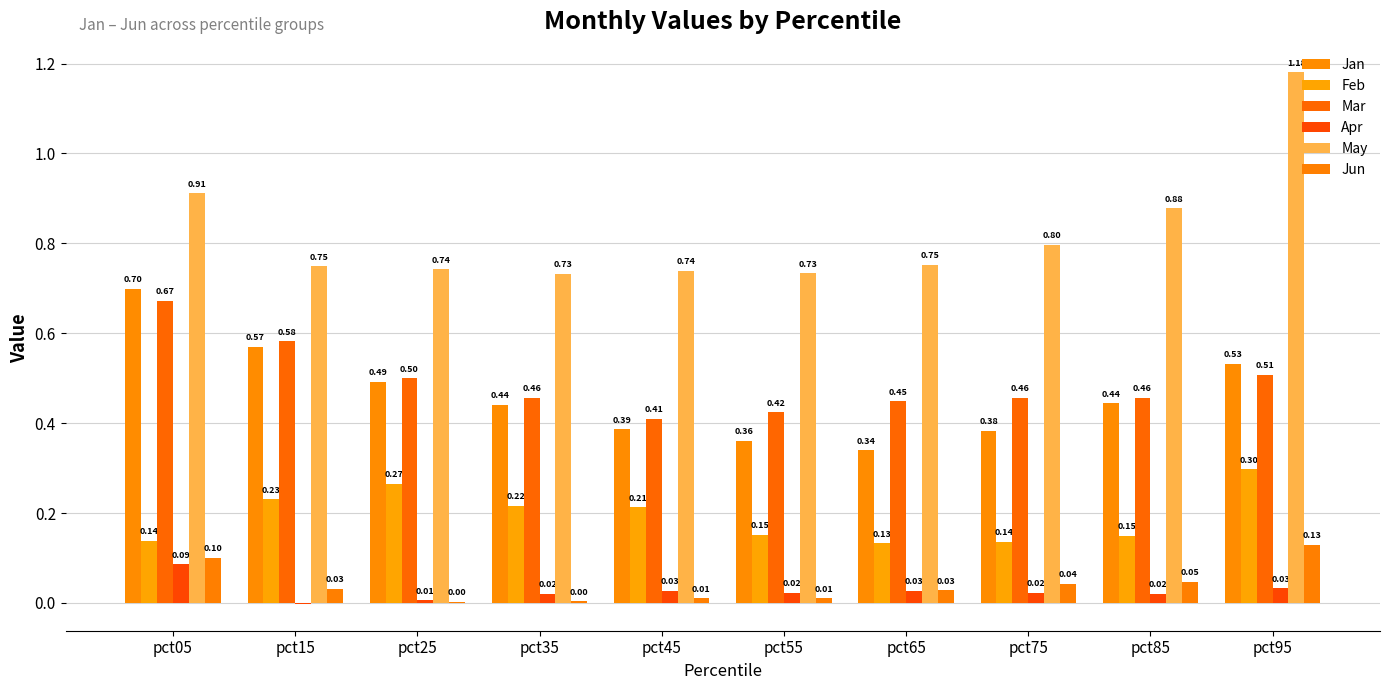

Reading left to right, extract all data points from this chart.

Jan: pct05=0.7	pct15=0.6	pct25=0.5	pct35=0.4	pct45=0.4	pct55=0.4	pct65=0.3	pct75=0.4	pct85=0.4	pct95=0.5
Feb: pct05=0.1	pct15=0.2	pct25=0.3	pct35=0.2	pct45=0.2	pct55=0.2	pct65=0.1	pct75=0.1	pct85=0.1	pct95=0.3
Mar: pct05=0.7	pct15=0.6	pct25=0.5	pct35=0.5	pct45=0.4	pct55=0.4	pct65=0.4	pct75=0.5	pct85=0.5	pct95=0.5
Apr: pct05=0.1	pct15=-0.0	pct25=0.0	pct35=0.0	pct45=0.0	pct55=0.0	pct65=0.0	pct75=0.0	pct85=0.0	pct95=0.0
May: pct05=0.9	pct15=0.7	pct25=0.7	pct35=0.7	pct45=0.7	pct55=0.7	pct65=0.8	pct75=0.8	pct85=0.9	pct95=1.2
Jun: pct05=0.1	pct15=0.0	pct25=0.0	pct35=0.0	pct45=0.0	pct55=0.0	pct65=0.0	pct75=0.0	pct85=0.0	pct95=0.1